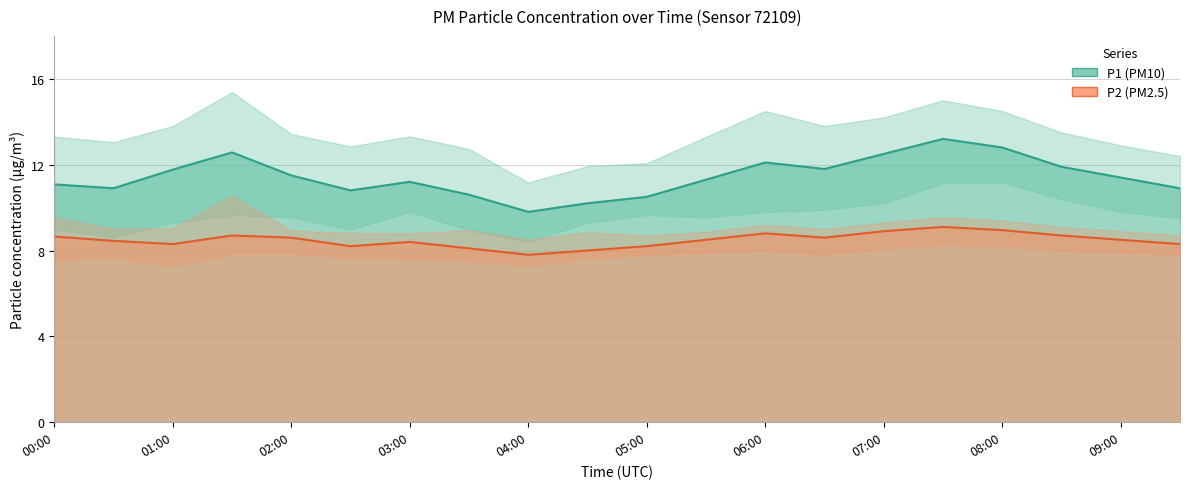

At which category does P2 reach its first local peak?

01:30